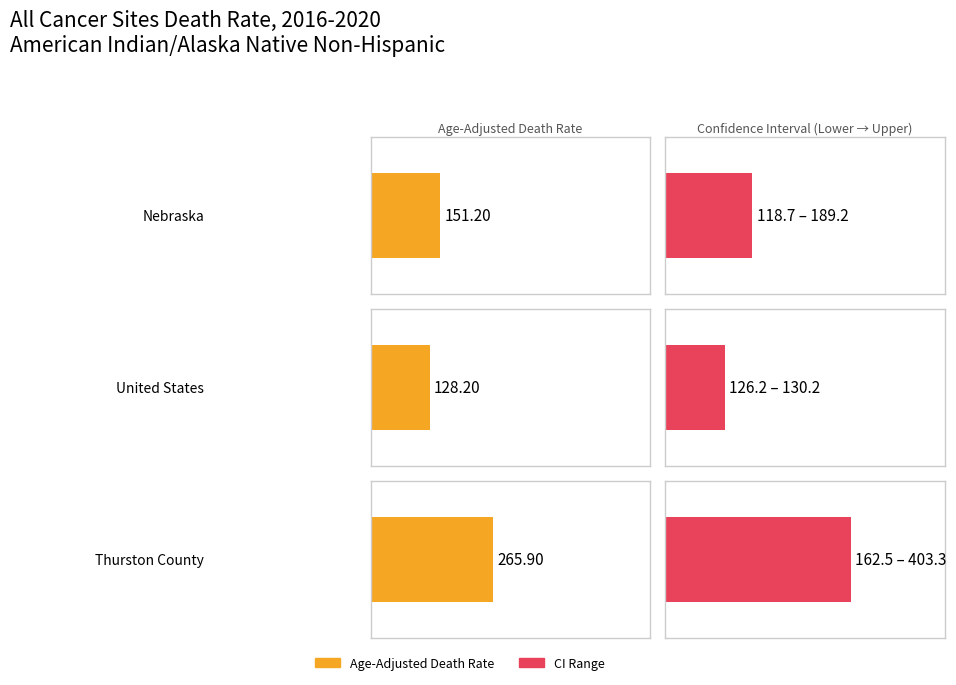

Is it true that Lower CI equals 118.7 at Nebraska?

True